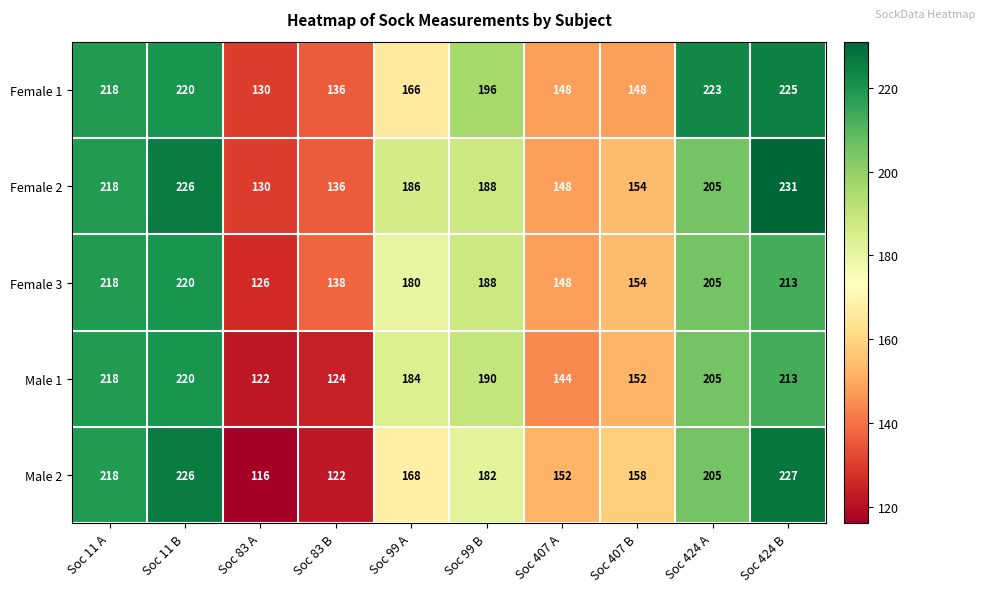

What is the approximate value of Female 3 at Soc 407 A, to the nearest 10?

150